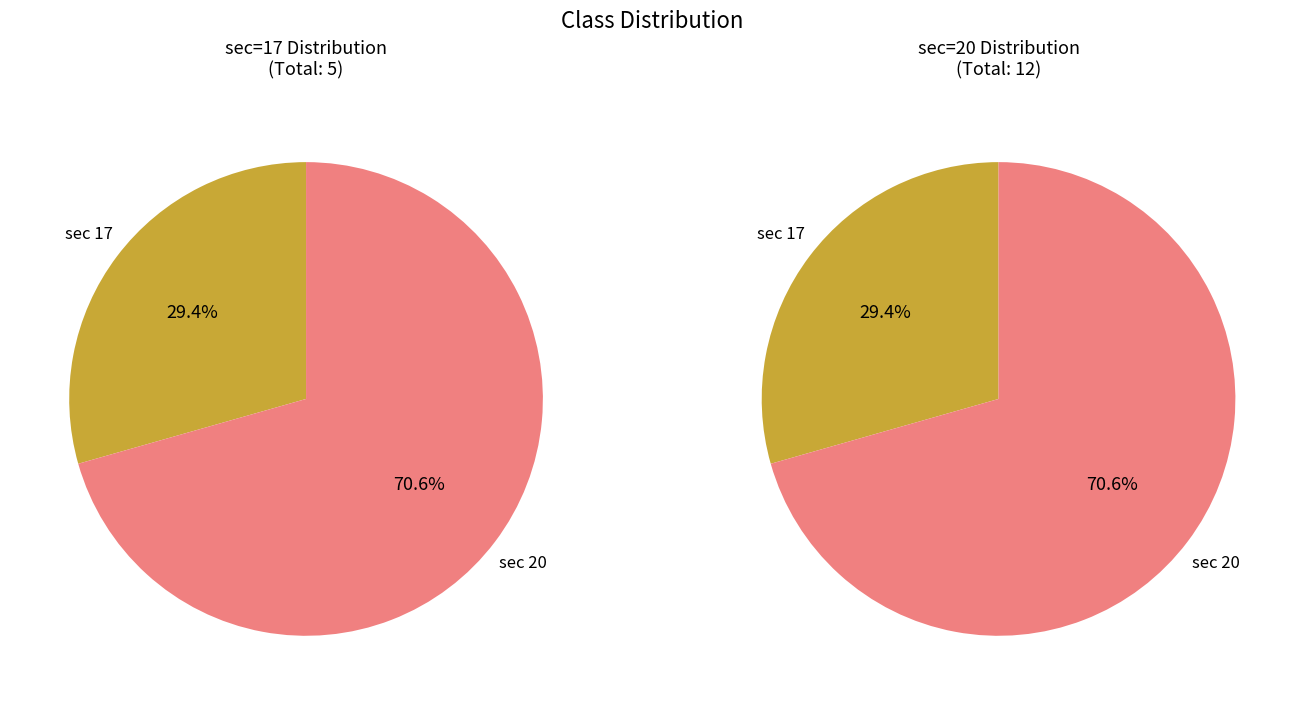

To the nearest percent, what is the combined percentage of sec_17 and sec_20?

100%